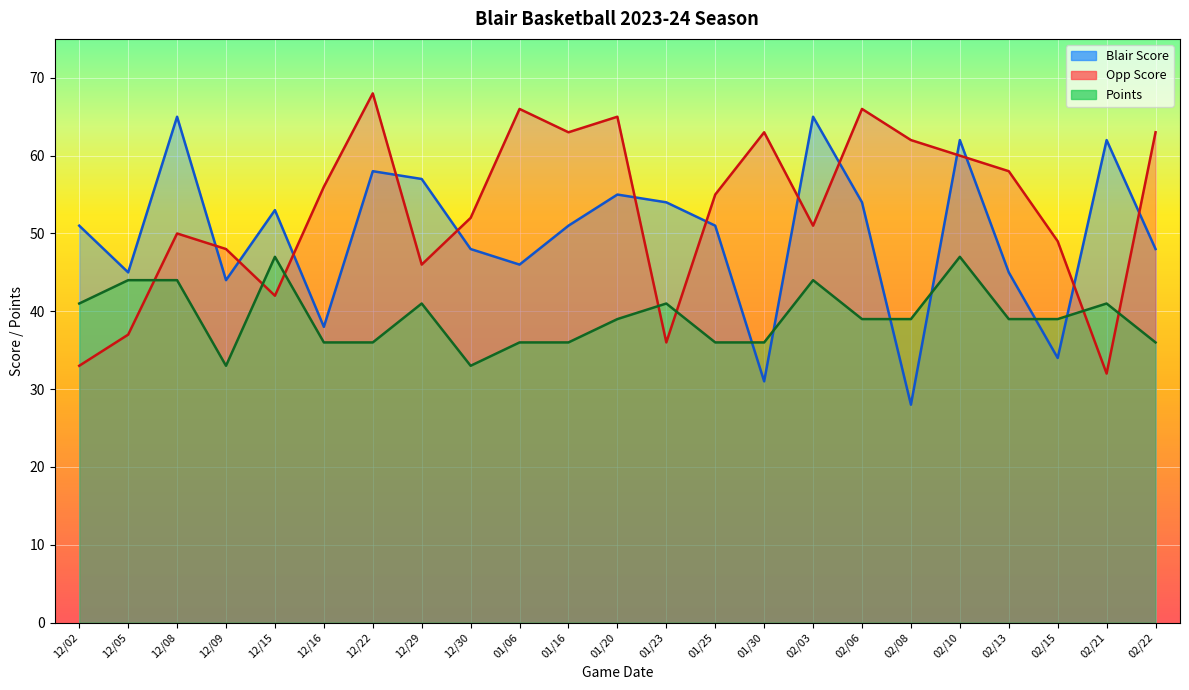

What is the difference between the Opp Score values at 12/29 and 12/08?

4